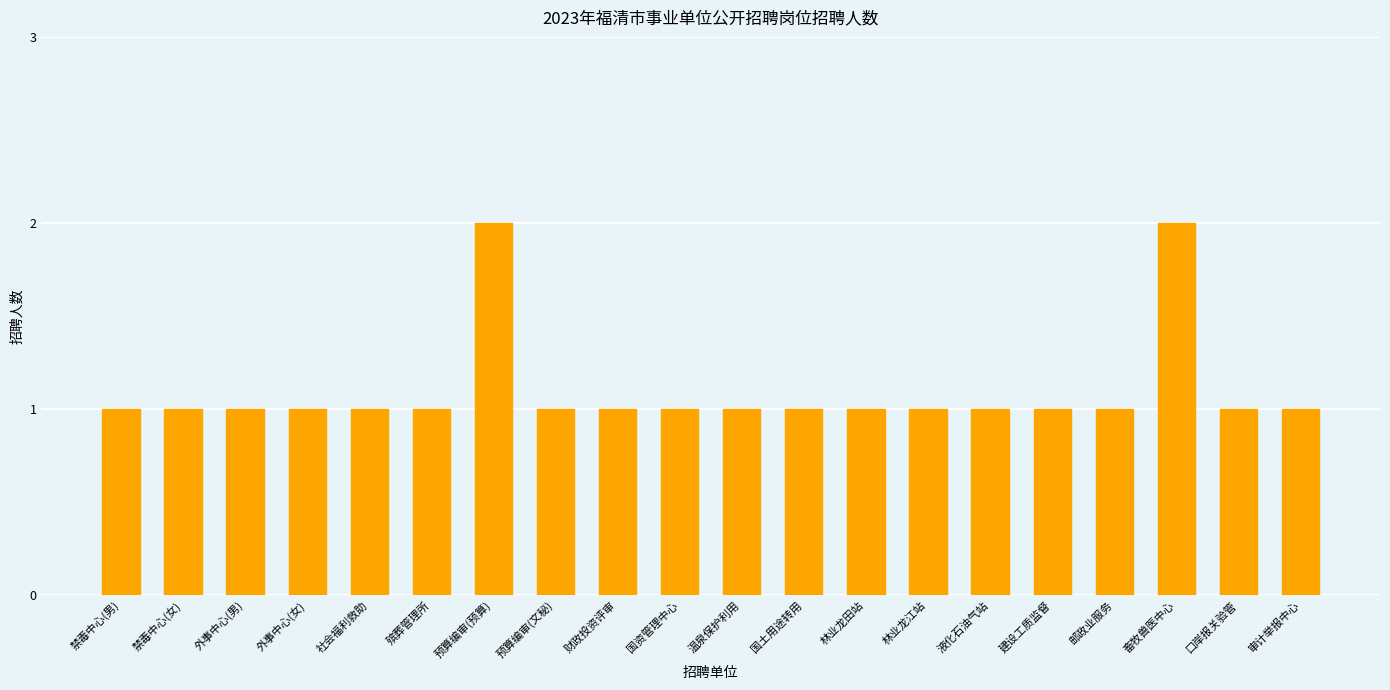

The value at 口岸报关验管 is 1. True or false?

True